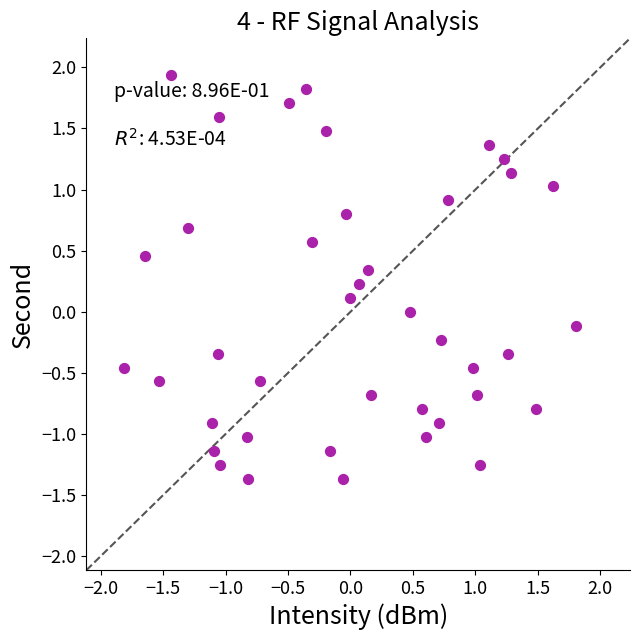

What is the range of X values (max minus min)?

3.6